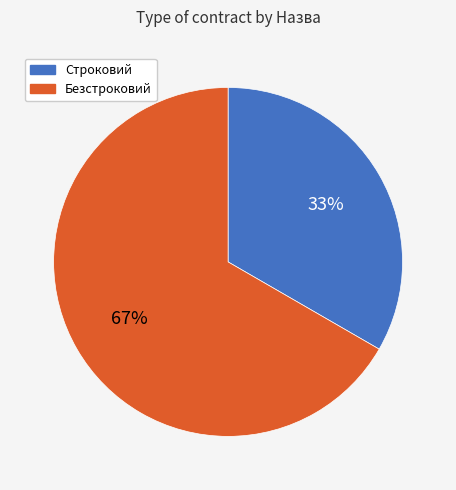

Do Безстроковий and Строковий together represent more than half of the pie?

Yes